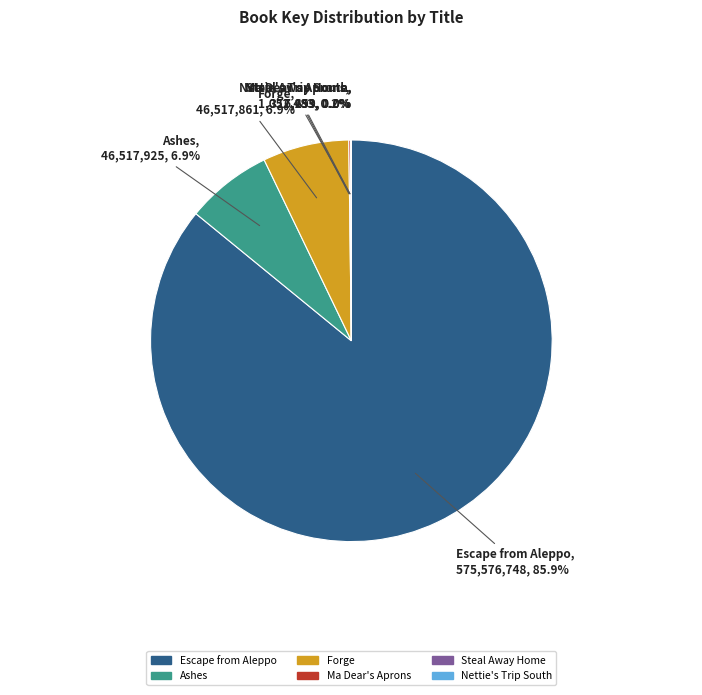

What is the largest slice in the pie chart?

Escape from Aleppo